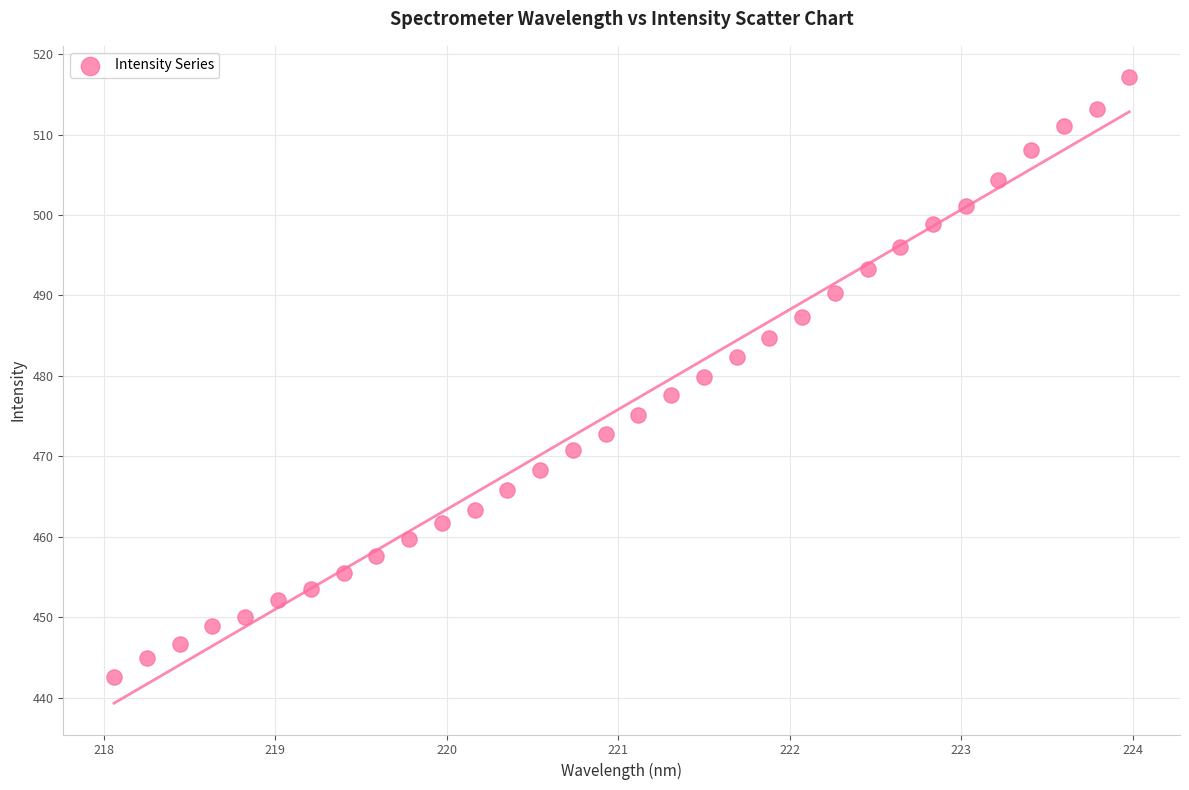

What is the range of Y values (max minus min)?

74.6